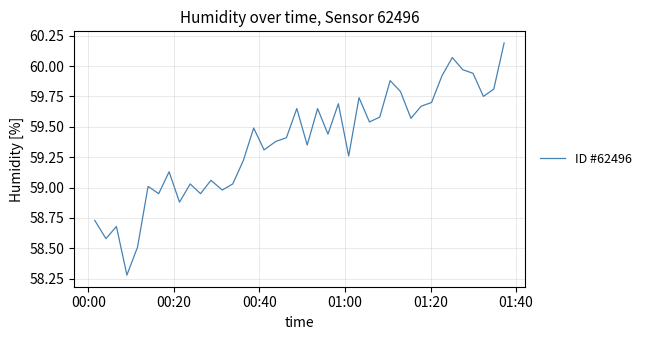

What is the smallest value displayed?

58.3